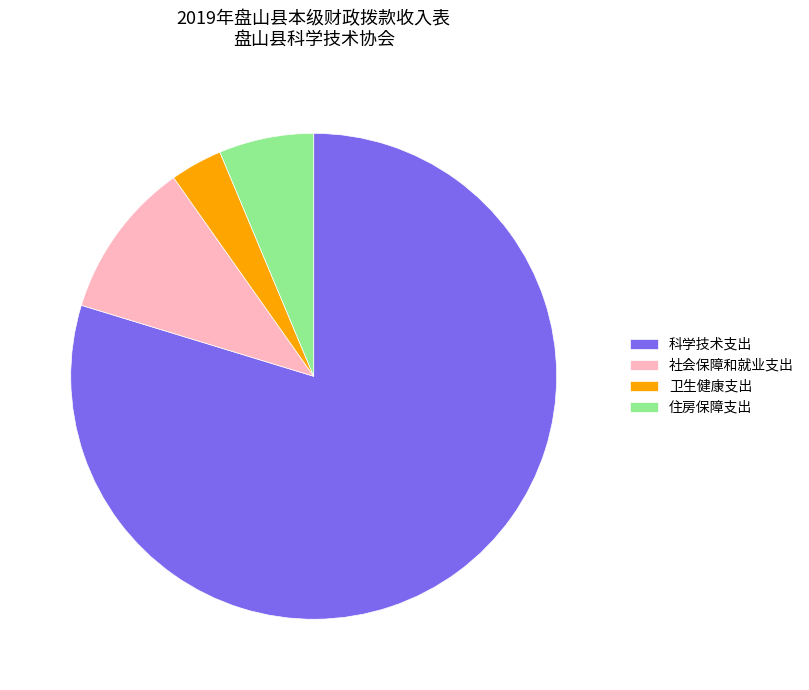

Which has a higher value, 卫生健康支出 or 住房保障支出?

住房保障支出